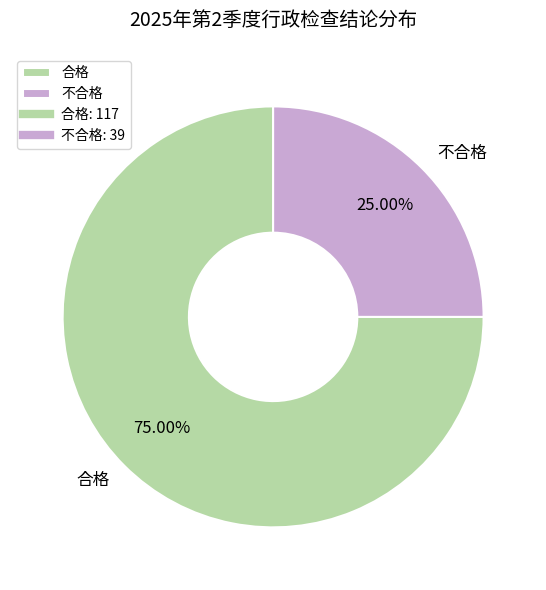

To the nearest percent, what percentage of the pie is 不合格?

25%